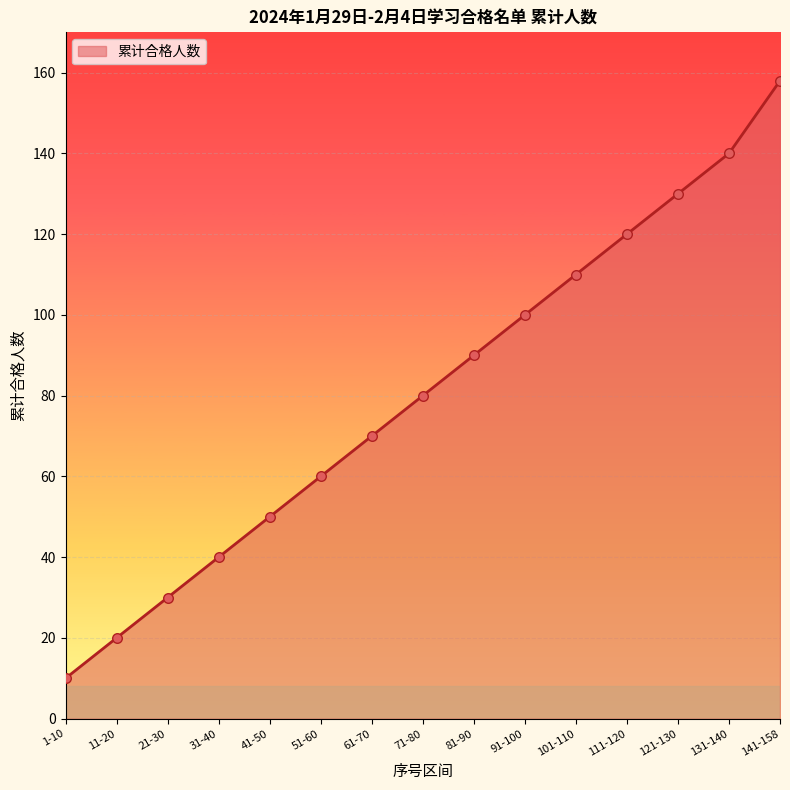

Approximately how many times larger is the value at 11-20 compared to 41-50?

0.4